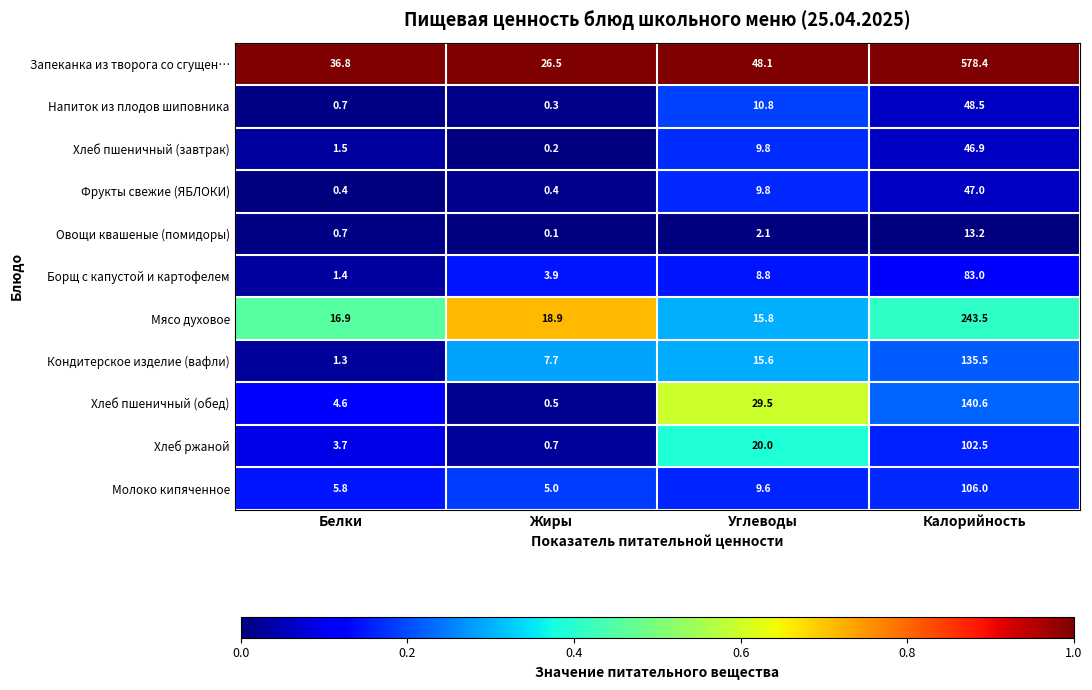

What is the highest value of the Молоко кипяченное series?

106.0